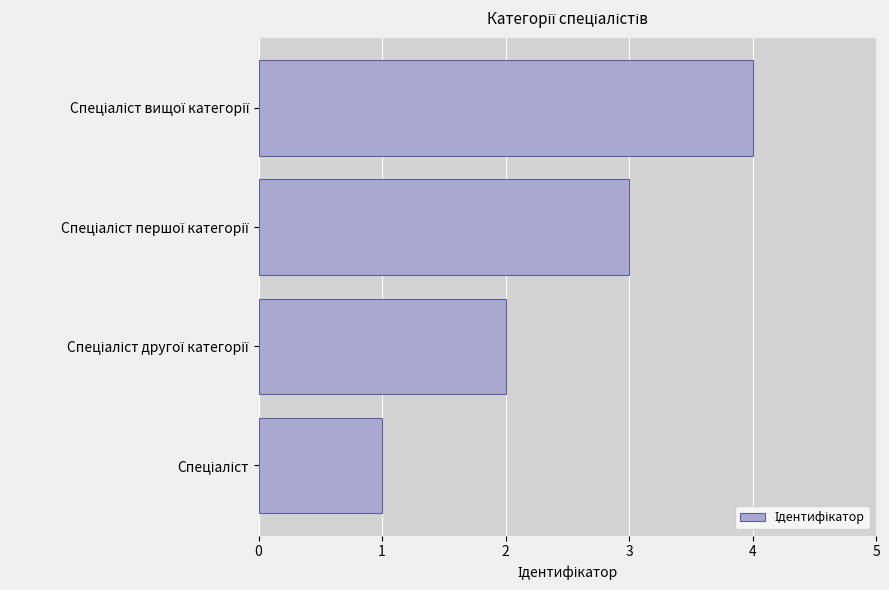

What is the difference between the maximum and minimum values?

3